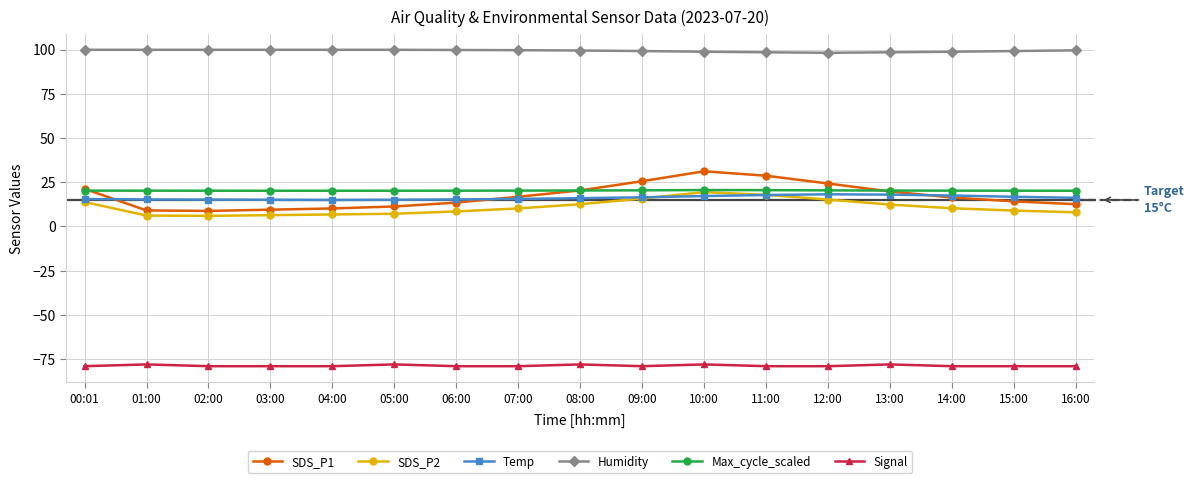

What is the label of the 3rd point from the left?

02:00